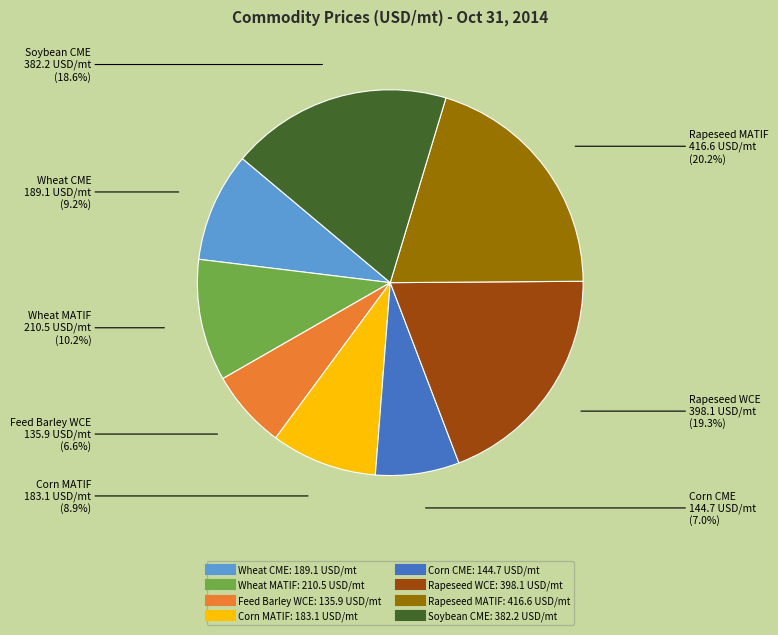

To the nearest percent, what is the difference between the largest and smallest slice percentages?

14%